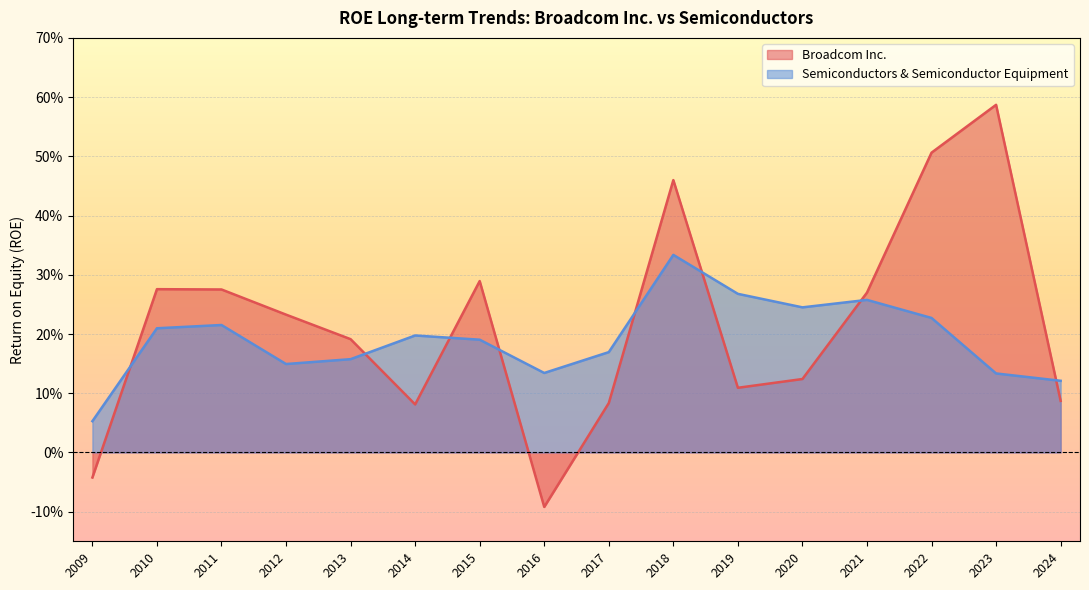

Which series ends up on top after the final intersection of Semiconductors & Semiconductor Equipment and Broadcom Inc.?

Semiconductors & Semiconductor Equipment